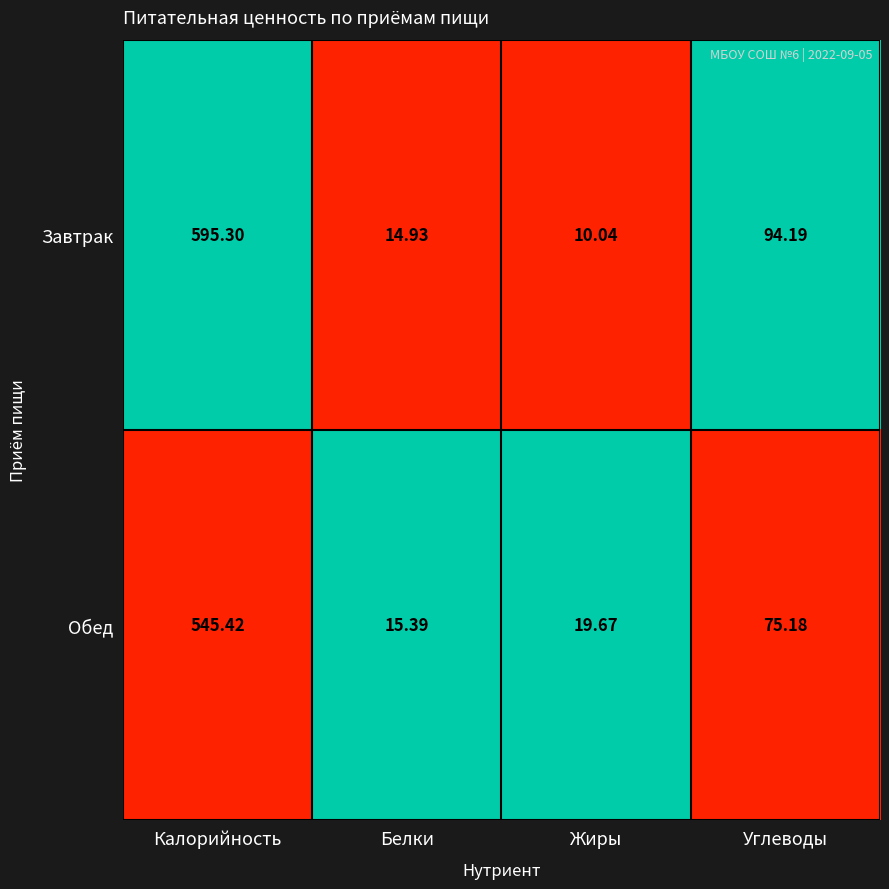

How many categories are shown in the chart?

4